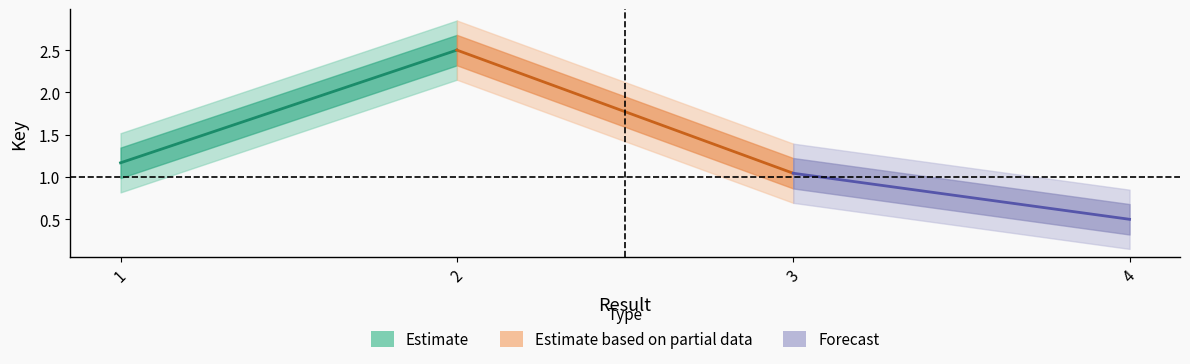

Does the chart display data point markers on the line(s)?

No